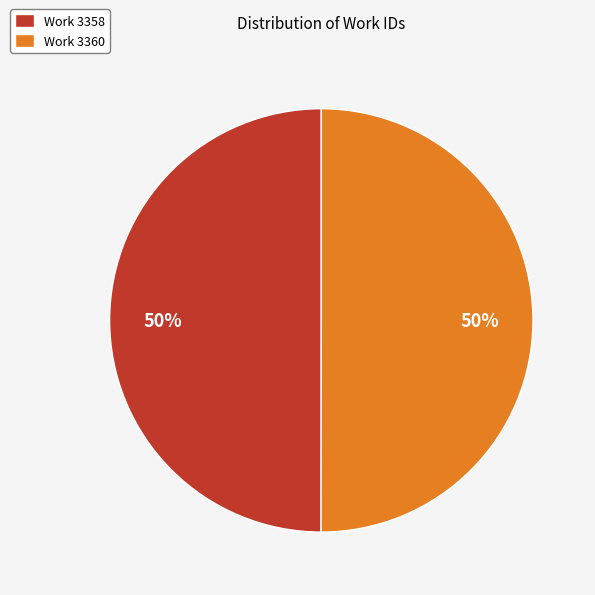

To the nearest percent, what percentage of the pie is Work 3358?

50%